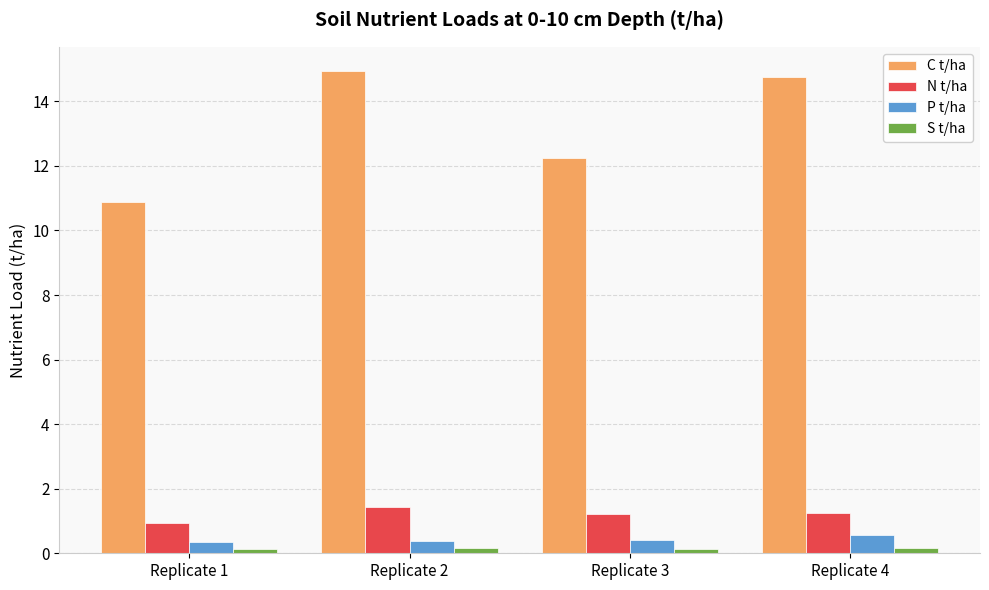

What is the spread (max minus min) of values at Replicate 4?

14.6